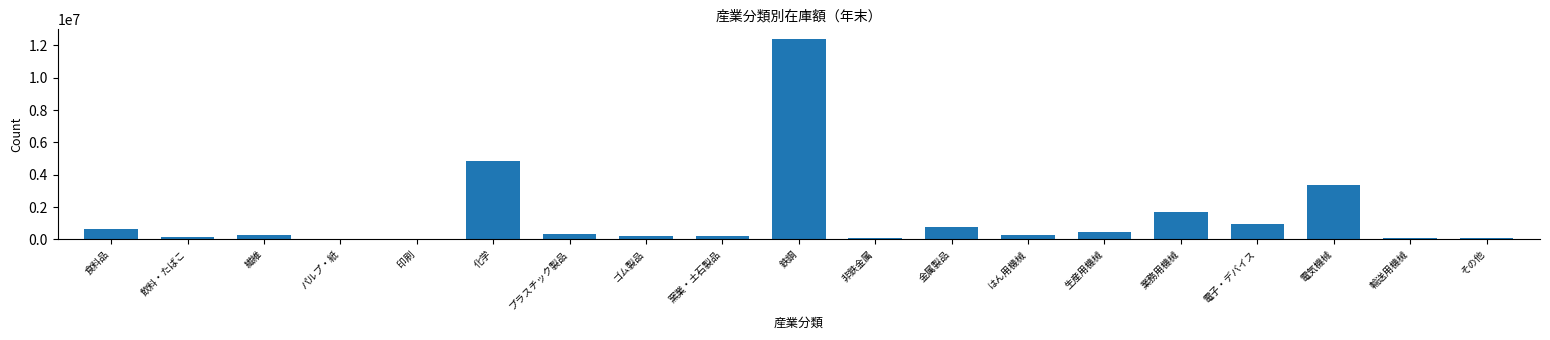

At which category does the chart reach its peak across all series?

鉄鋼